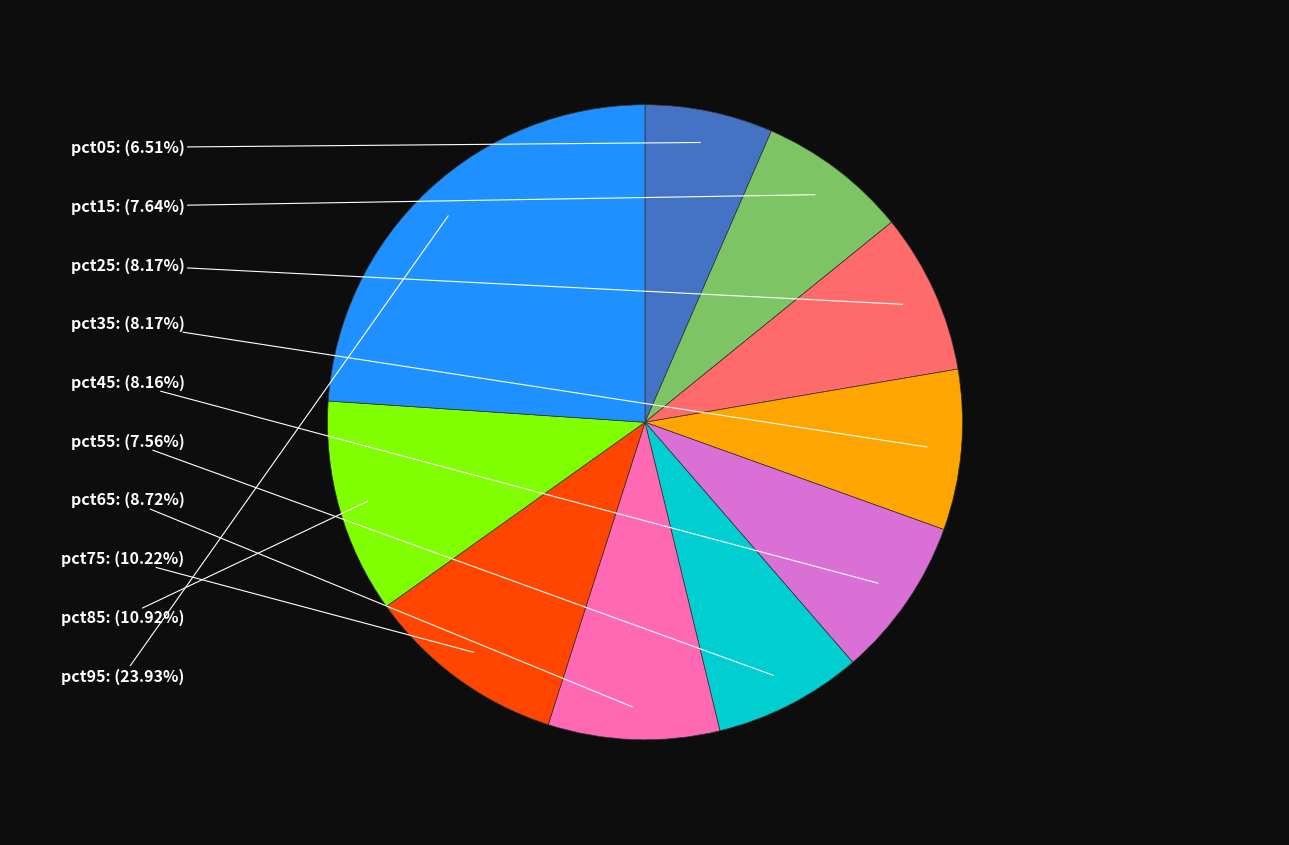

To the nearest percent, what is the difference between the largest and smallest slice percentages?

17%